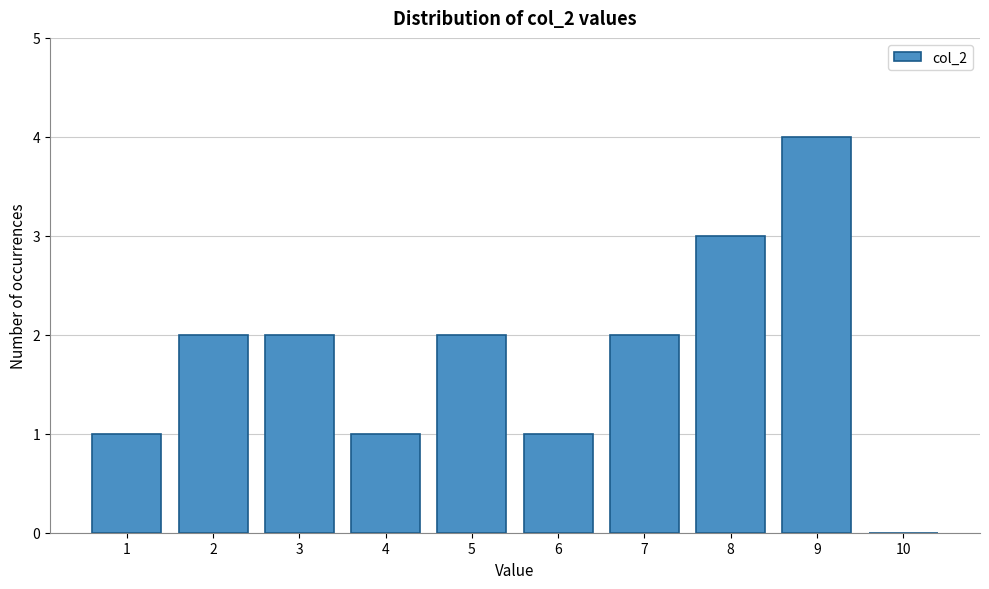

Reading right to left, transcribe all the data shown in this chart.

10=0	9=4	8=3	7=2	6=1	5=2	4=1	3=2	2=2	1=1